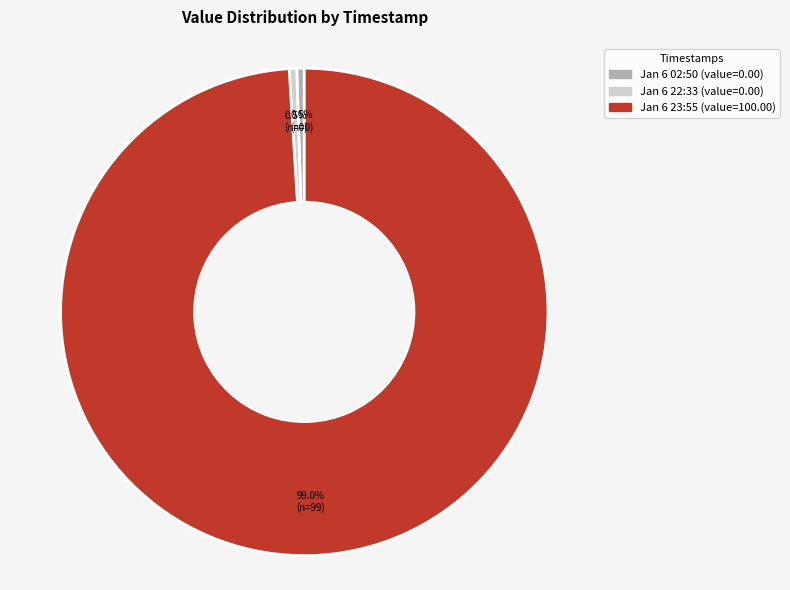

Does any single category account for the majority?

Yes